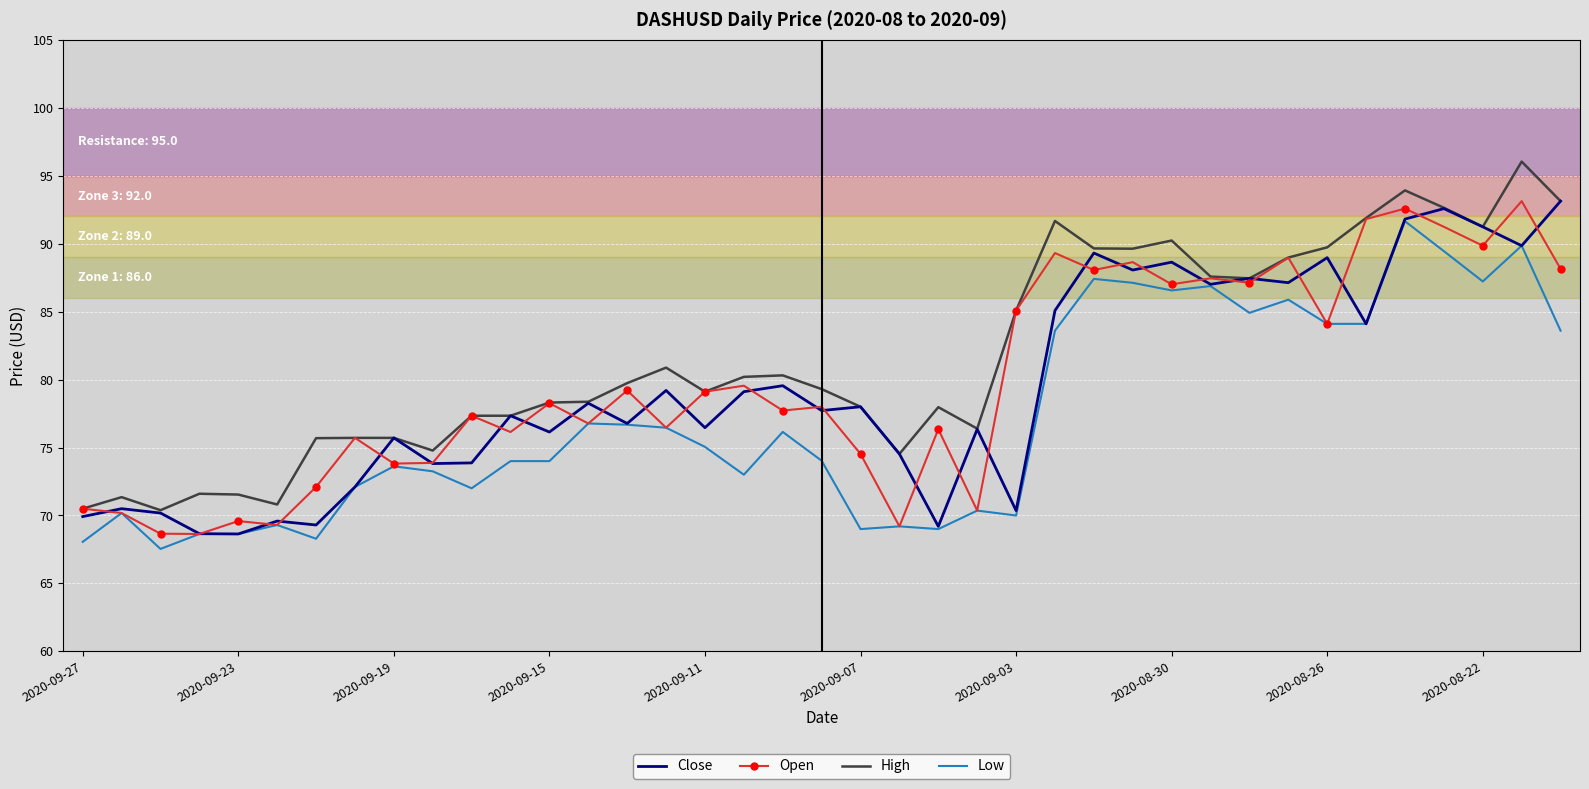

Which series has the largest total across all categories?

High